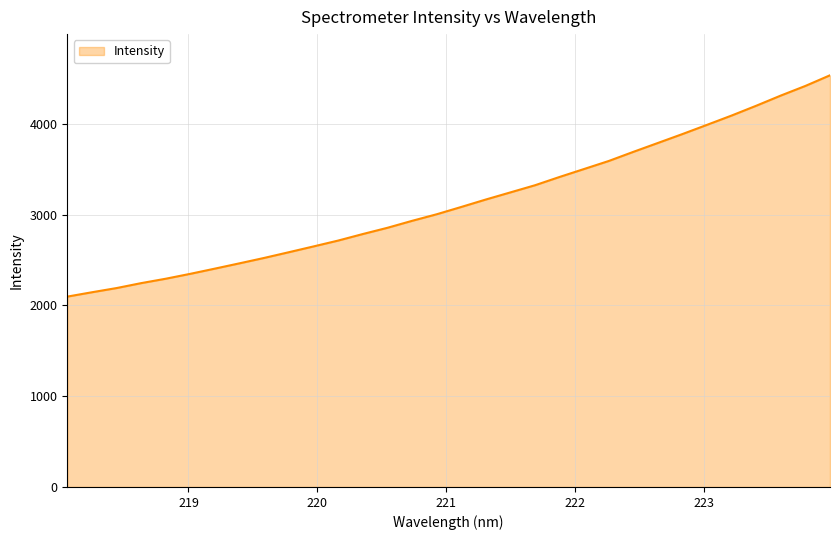

What is the maximum value shown in the chart?

4534.4